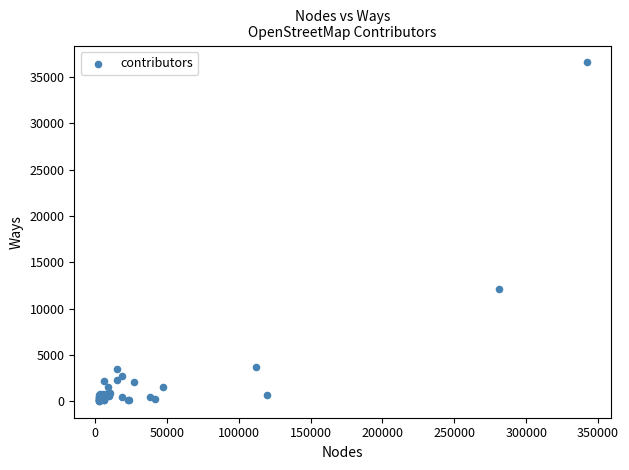

What Y value in the scatter plot is closest to 18320?

12070